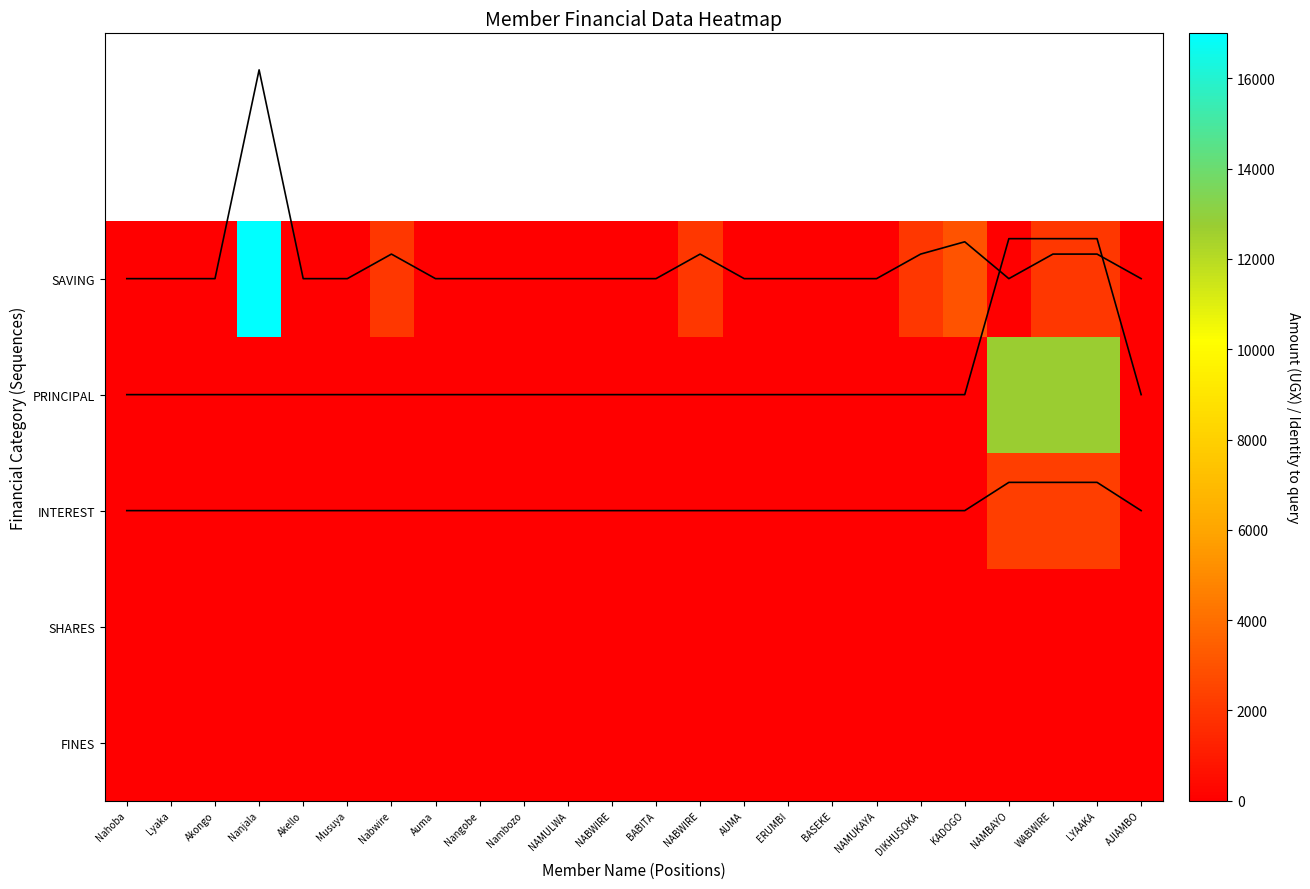

What is the spread (max minus min) of values at Nabwire?

2000.2